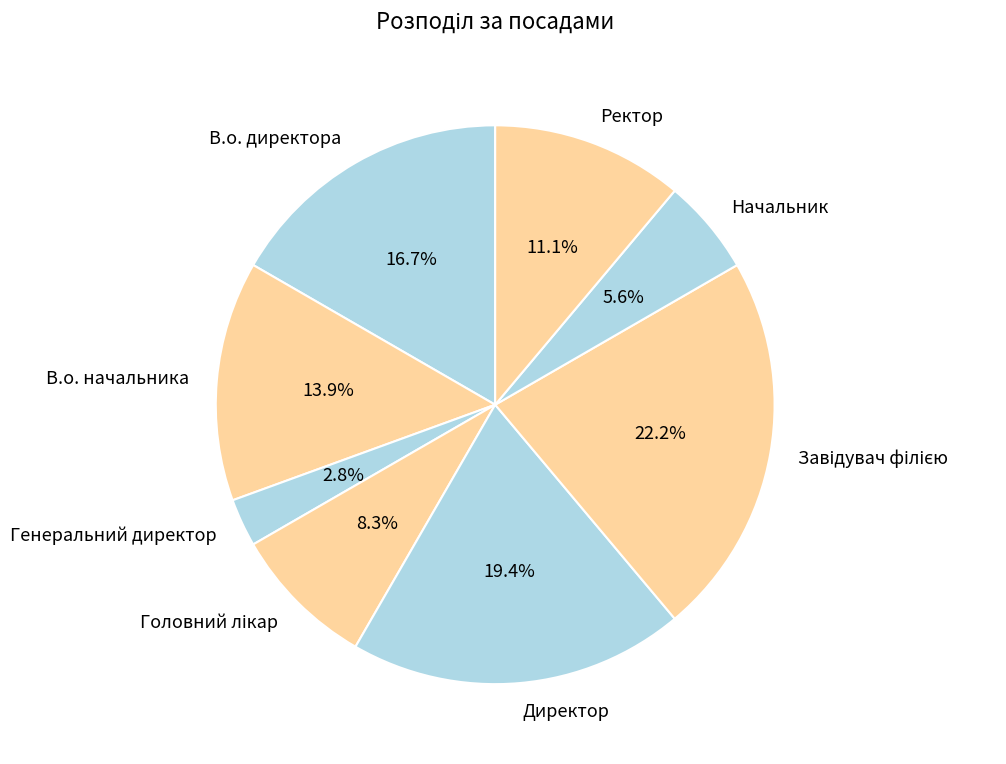

What is the smallest slice in the pie chart?

Генеральний директор